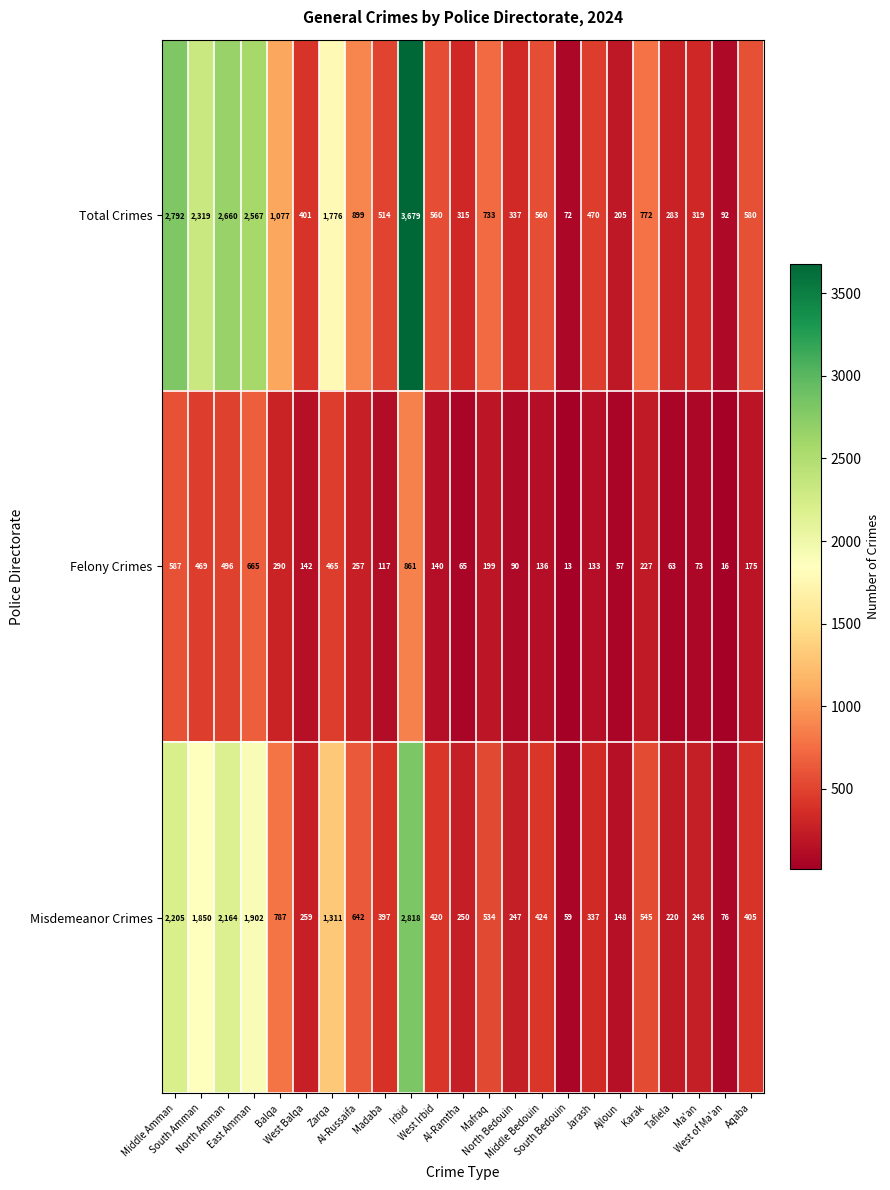

Which series has the widest spread of values?

Total Crimes